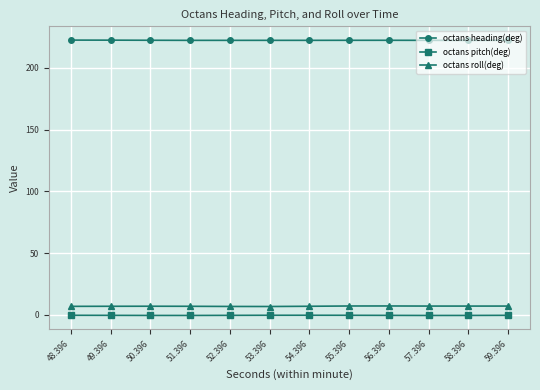

Count the octans heading(deg) values in the range 222 to 223.

12